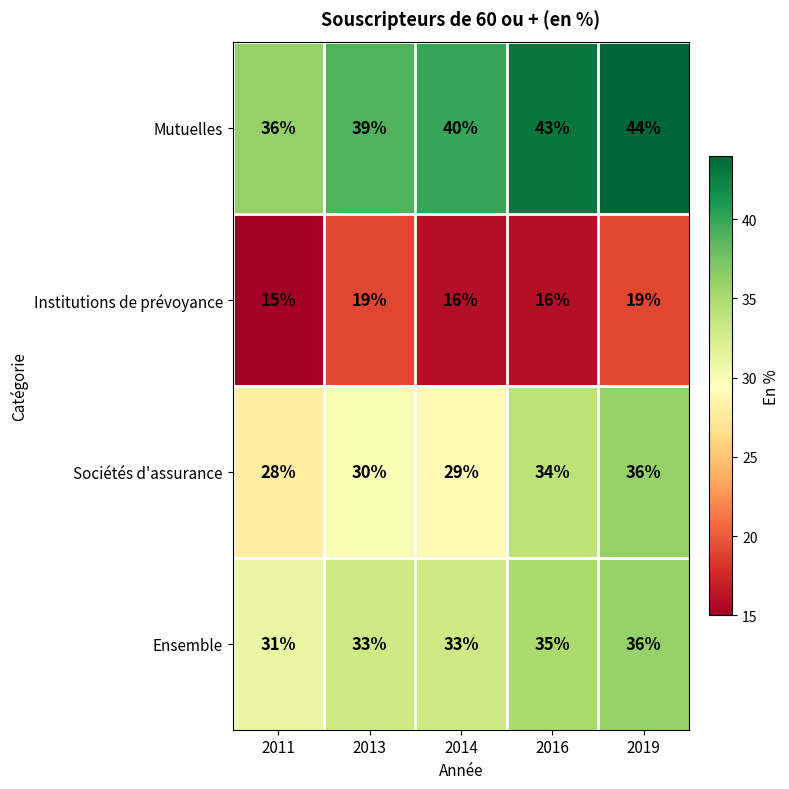

What is the maximum value shown in the chart?

44